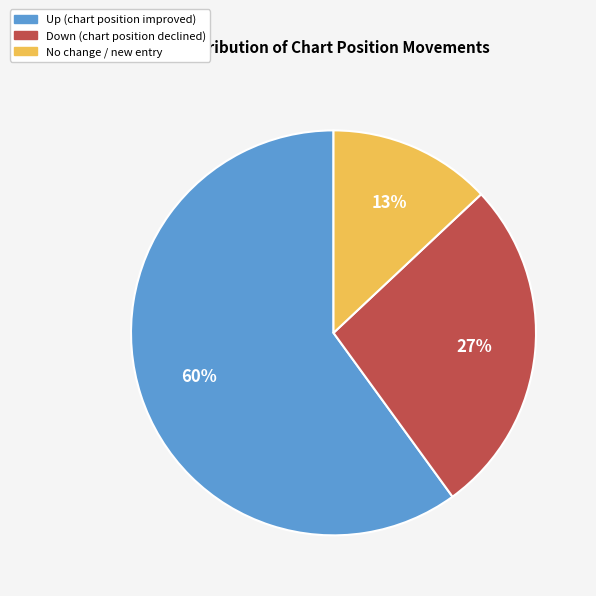

Is there a majority slice in this chart?

Yes